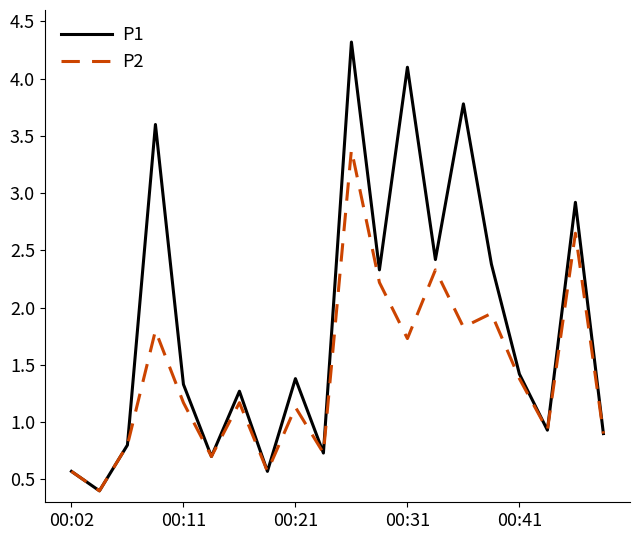

Which series has the widest spread of values?

P1